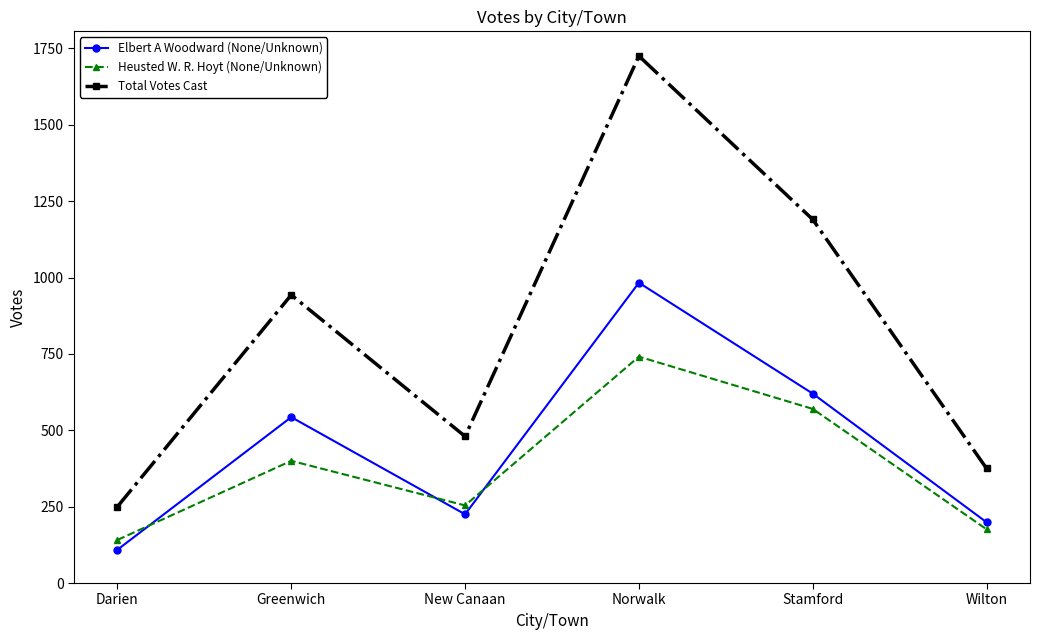

What position from the right is Greenwich?

5